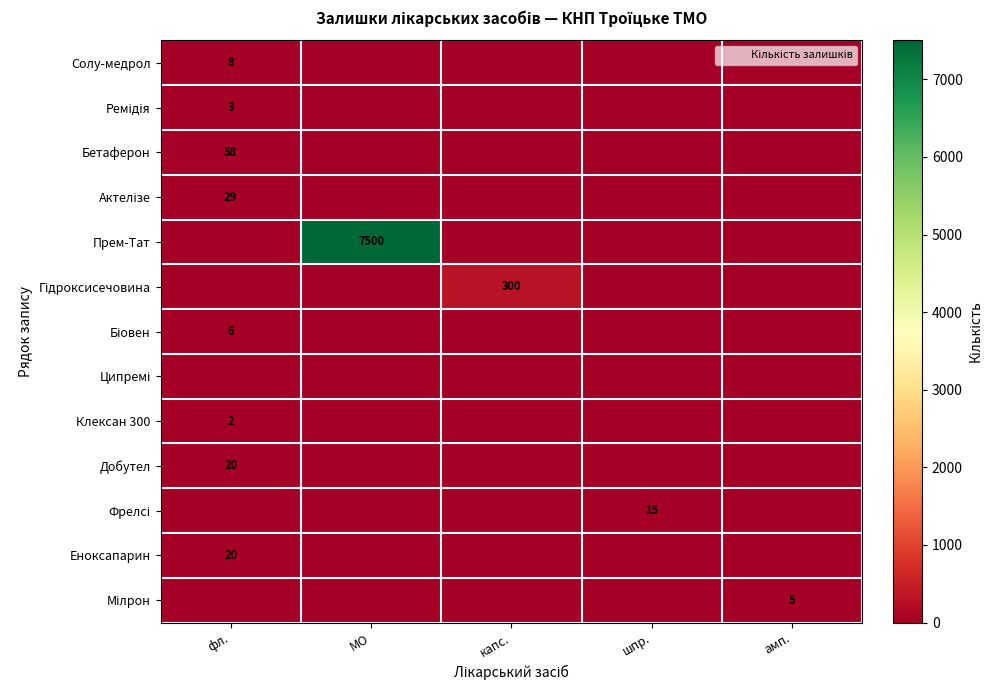

What is the sum of all Бетаферон values?

58